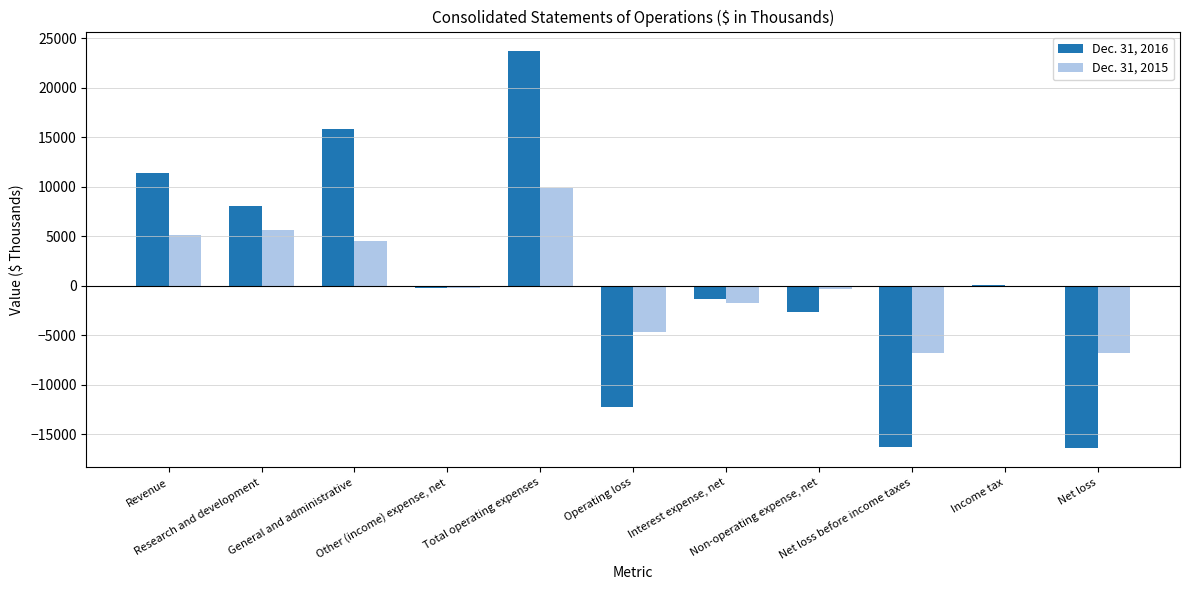

What is the maximum value shown in the chart?

23658